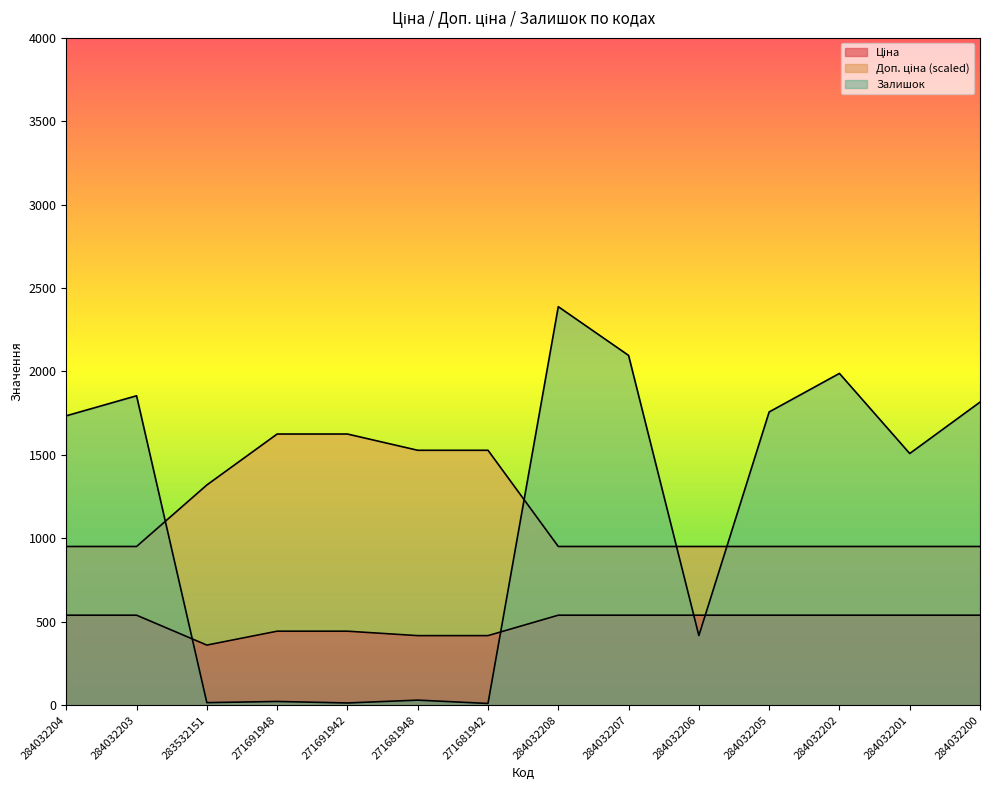

Which category has the lowest value in the Залишок series?

271681942